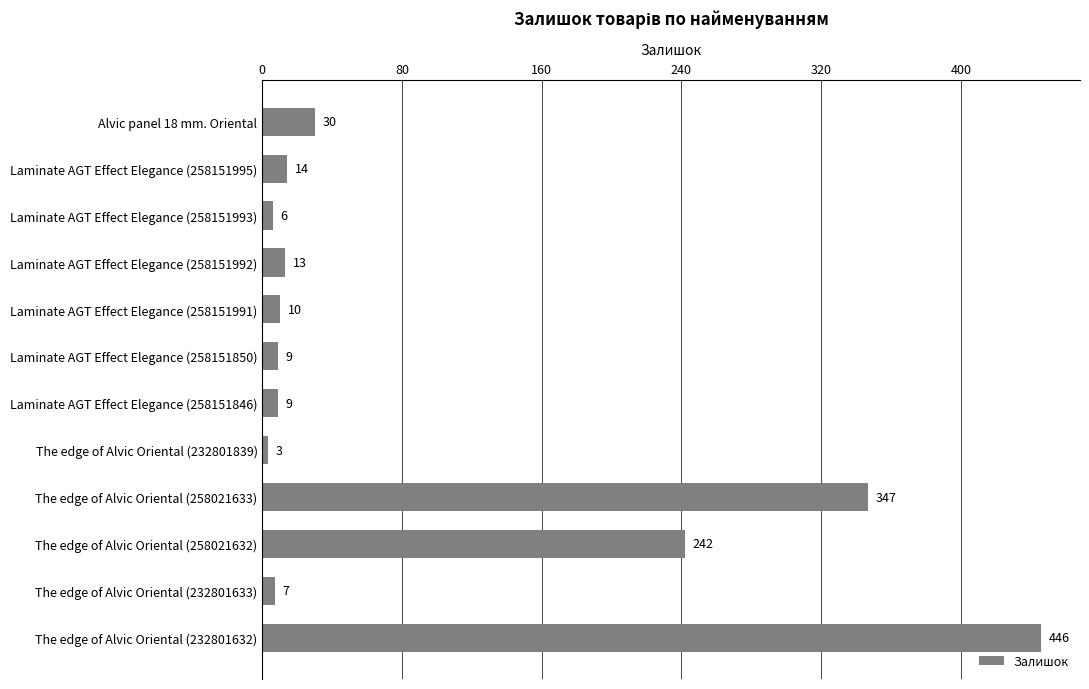

The value at Laminate AGT Effect Elegance (258151846) is 9. True or false?

True